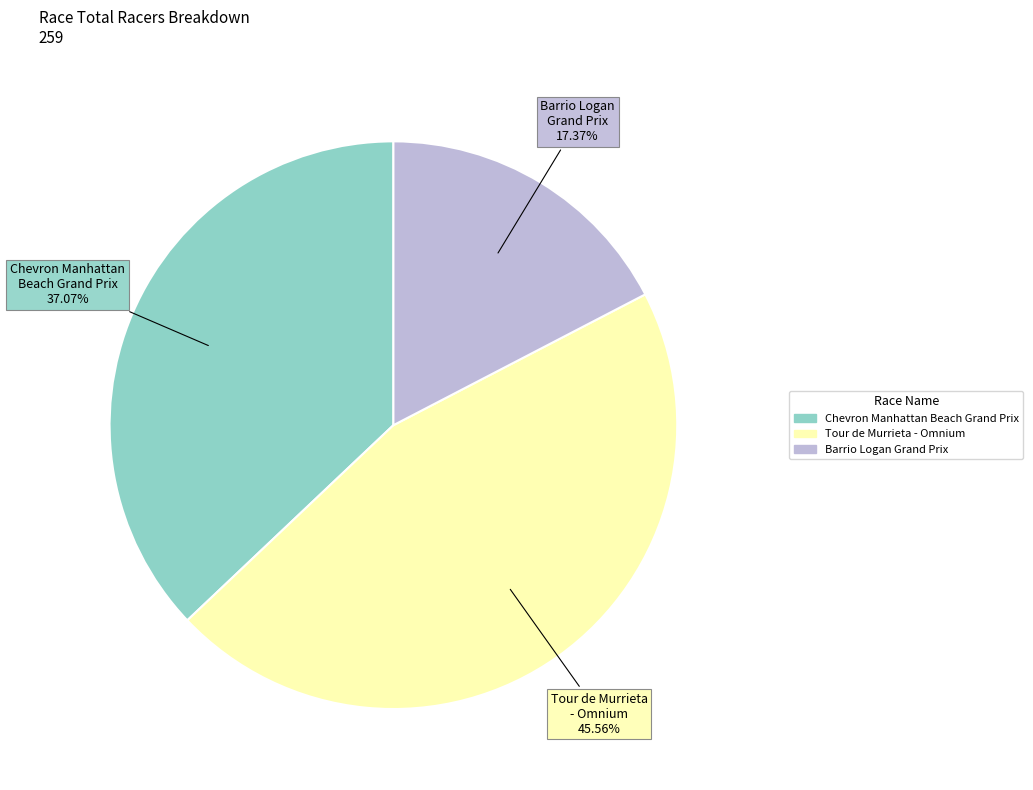

Between Chevron Manhattan Beach Grand Prix and Barrio Logan Grand Prix, which is larger?

Chevron Manhattan Beach Grand Prix